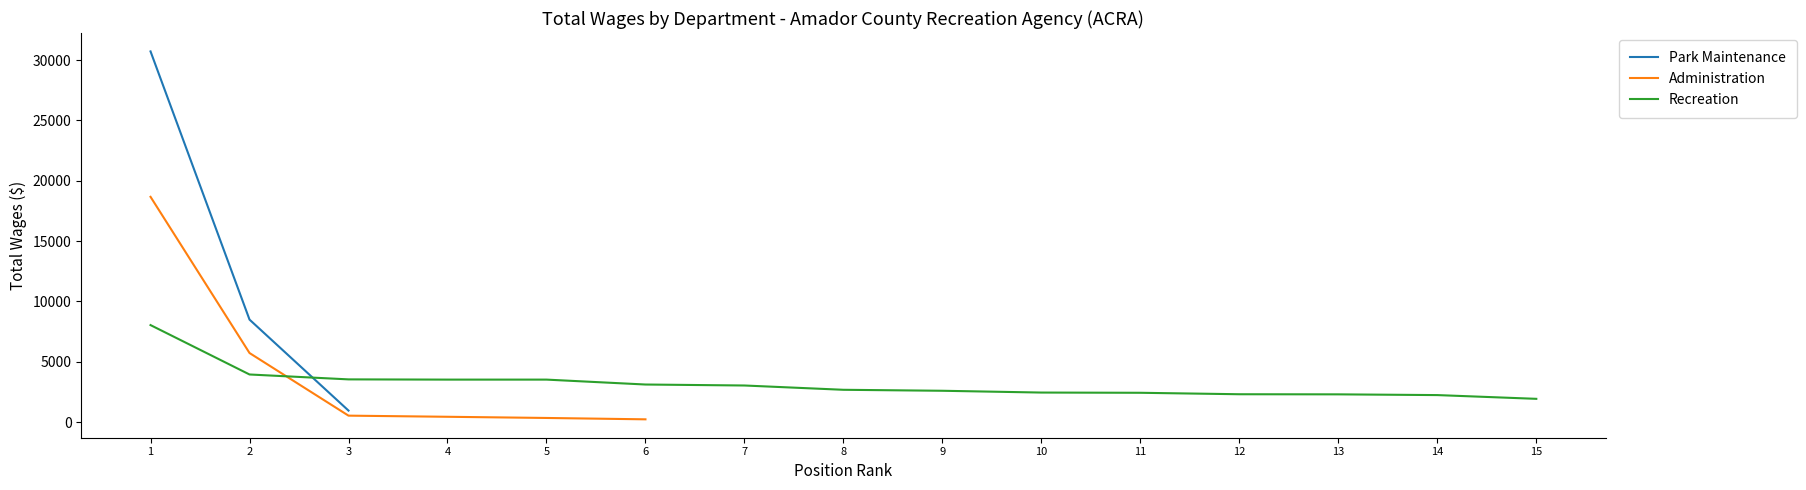

What are all the series names shown in the legend?

Park Maintenance, Administration, Recreation